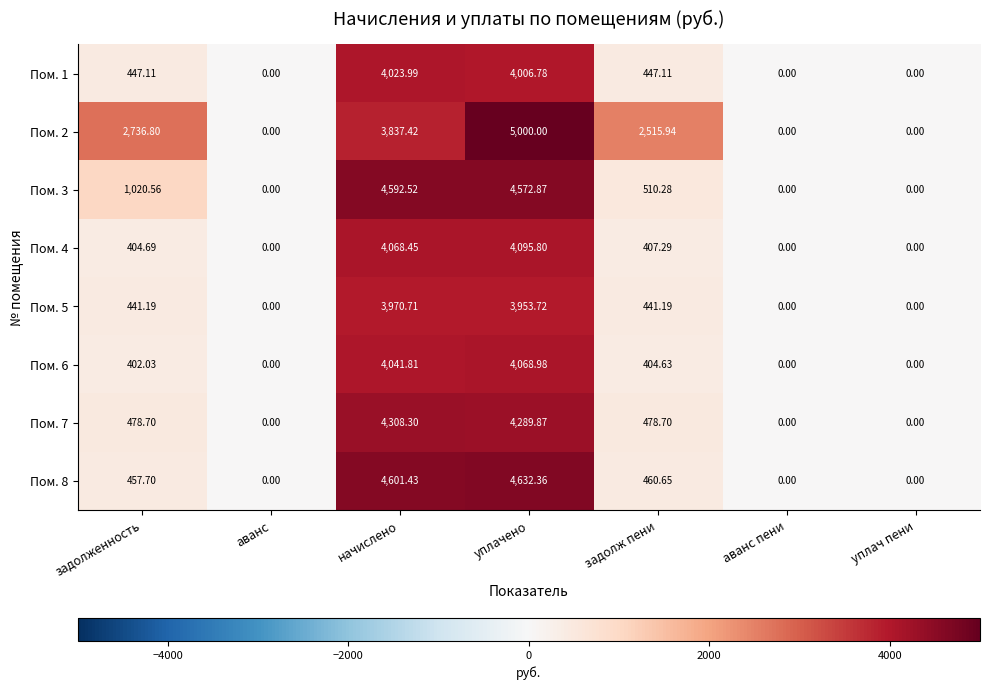

At how many categories does at least one series exceed 1290?

4